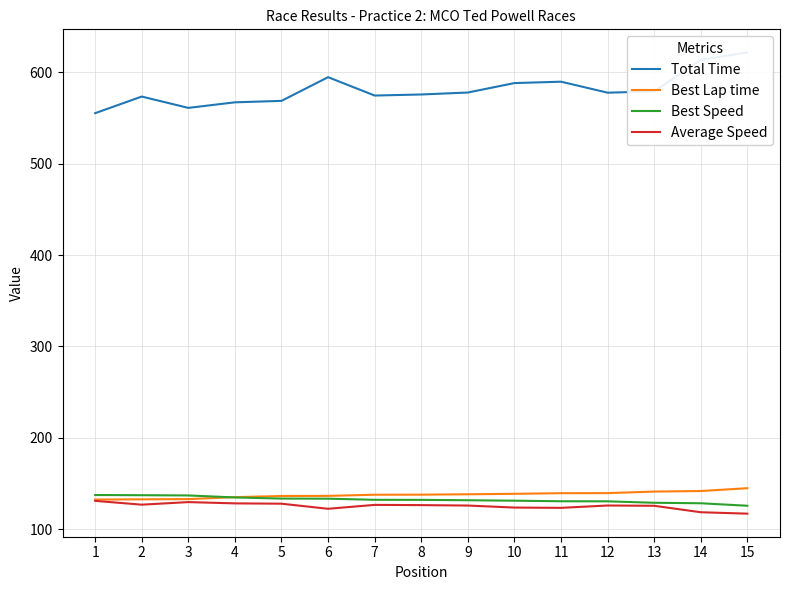

The Average Speed series shows 118.5 at 14. True or false?

True